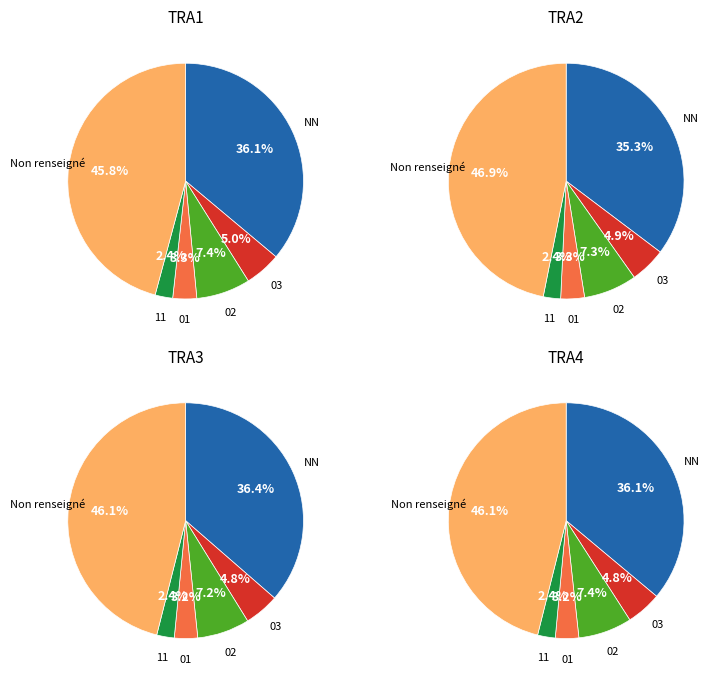

True or false: 11 accounts for 2% of the total.

True